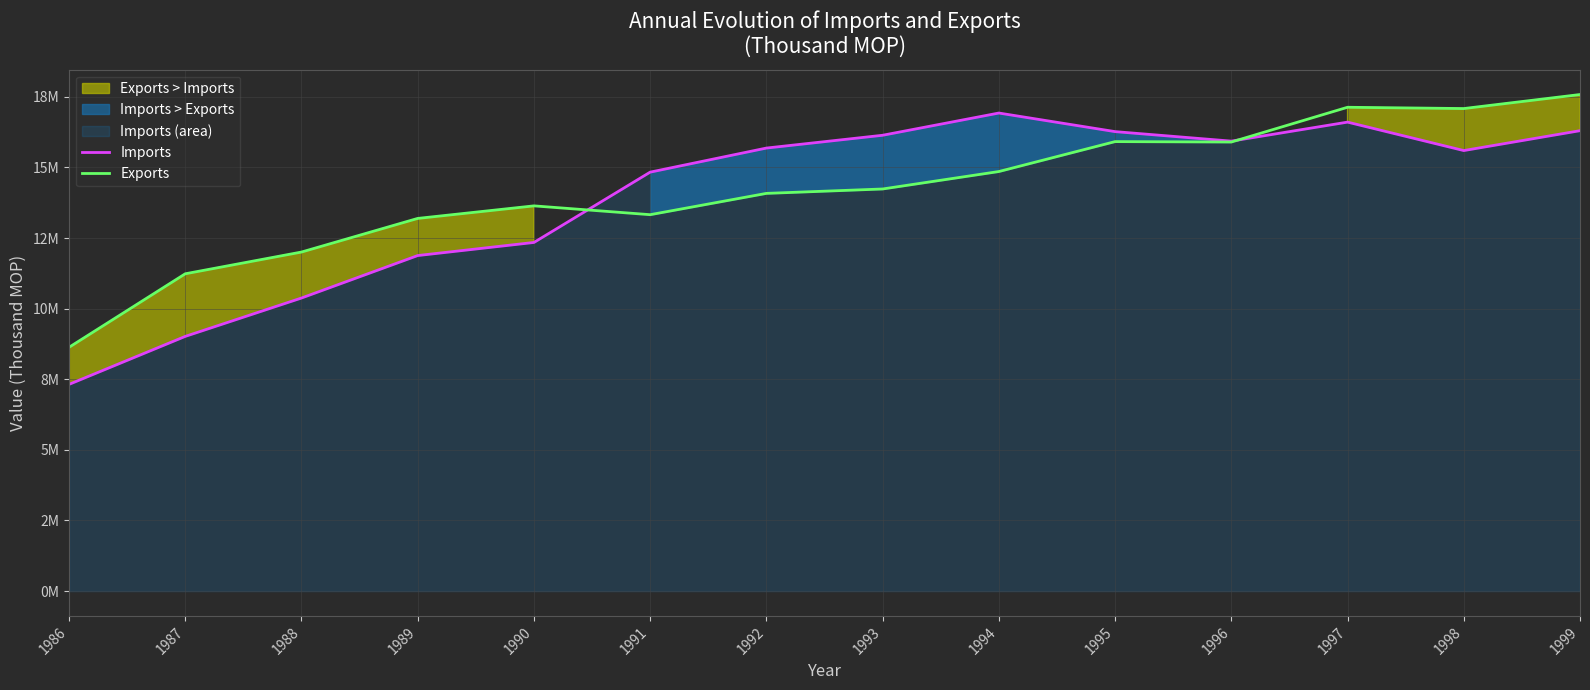

What is the difference between the highest and lowest values at 1991?

1506354